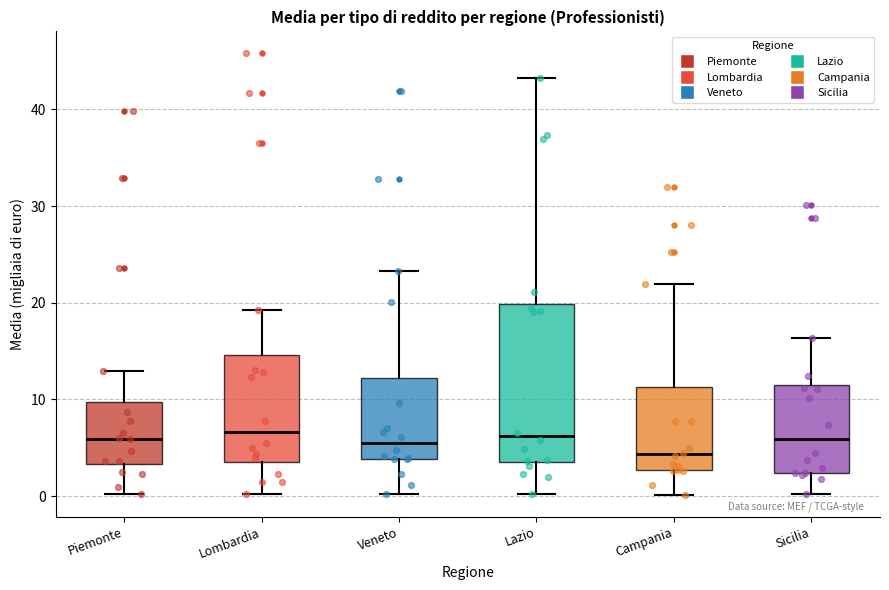

Which box's median line is the lowest?

Campania